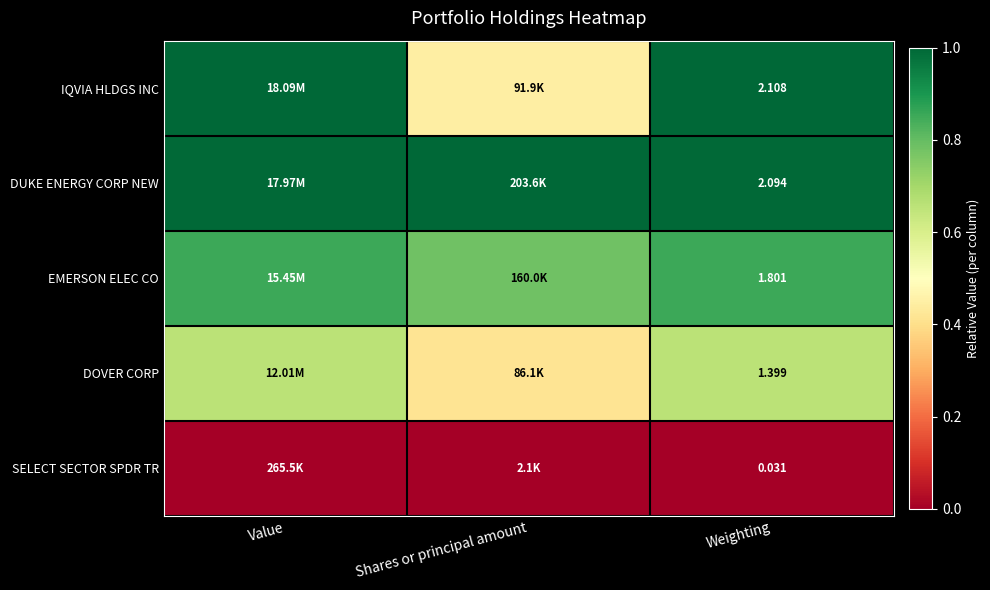

Rank the series at Weighting from highest to lowest value.

IQVIA HLDGS INC, DUKE ENERGY CORP NEW, EMERSON ELEC CO, DOVER CORP, SELECT SECTOR SPDR TR